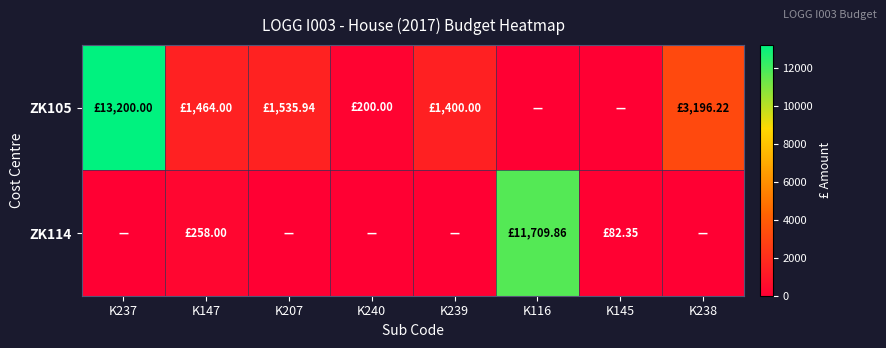

Which series changed the most between K237 and K239?

ZK105